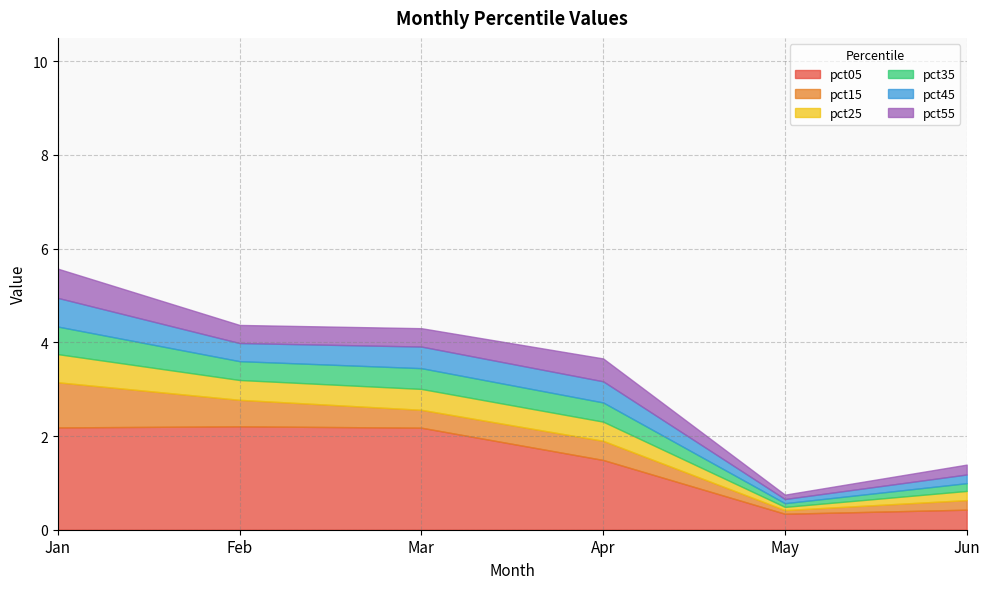

True or false: pct05 and pct35 intersect in this chart.

False